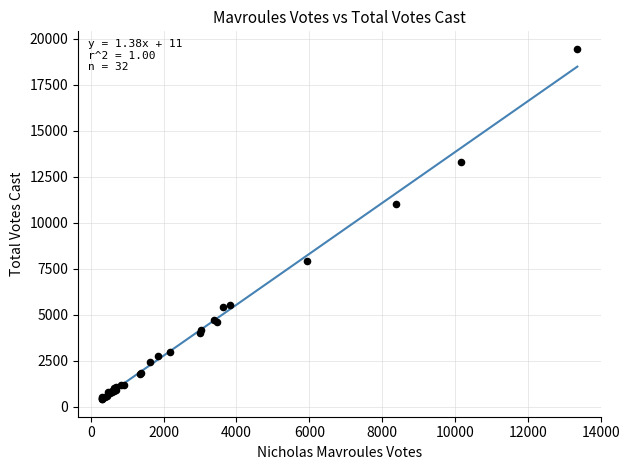

What Y value in the scatter plot is closest to 9934?

11045